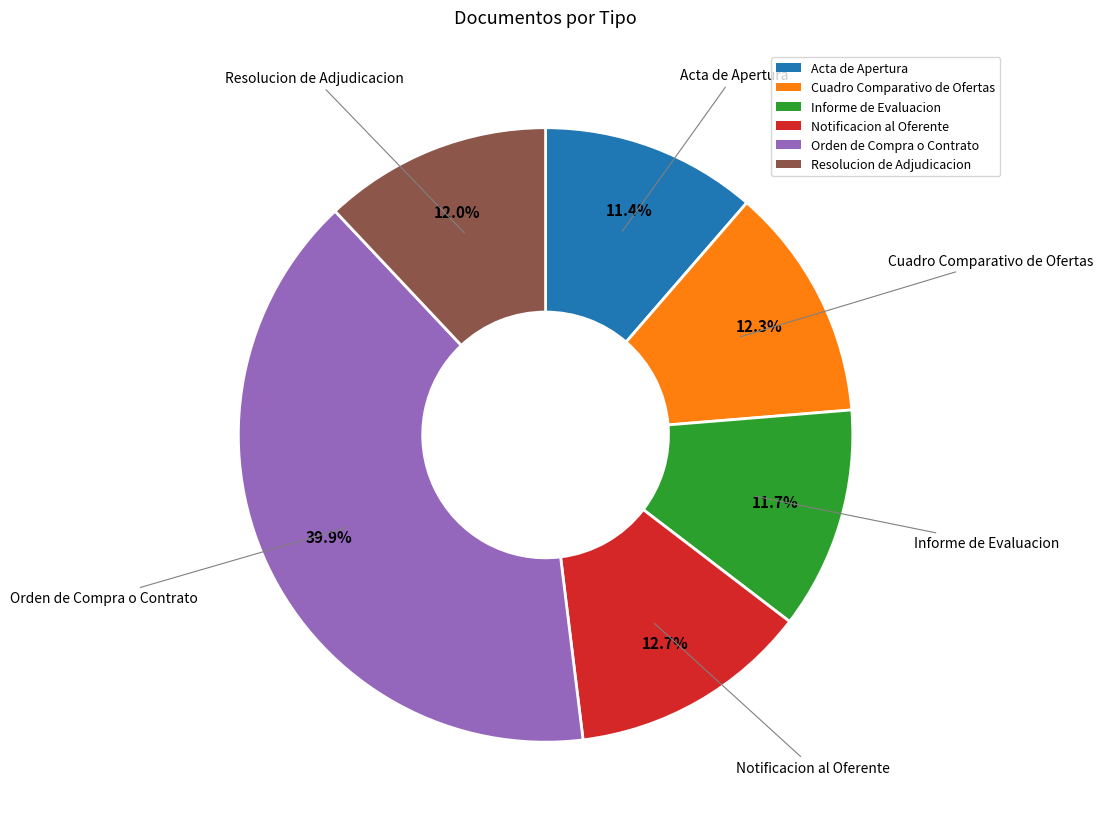

What is the largest slice in the pie chart?

Orden de Compra o Contrato